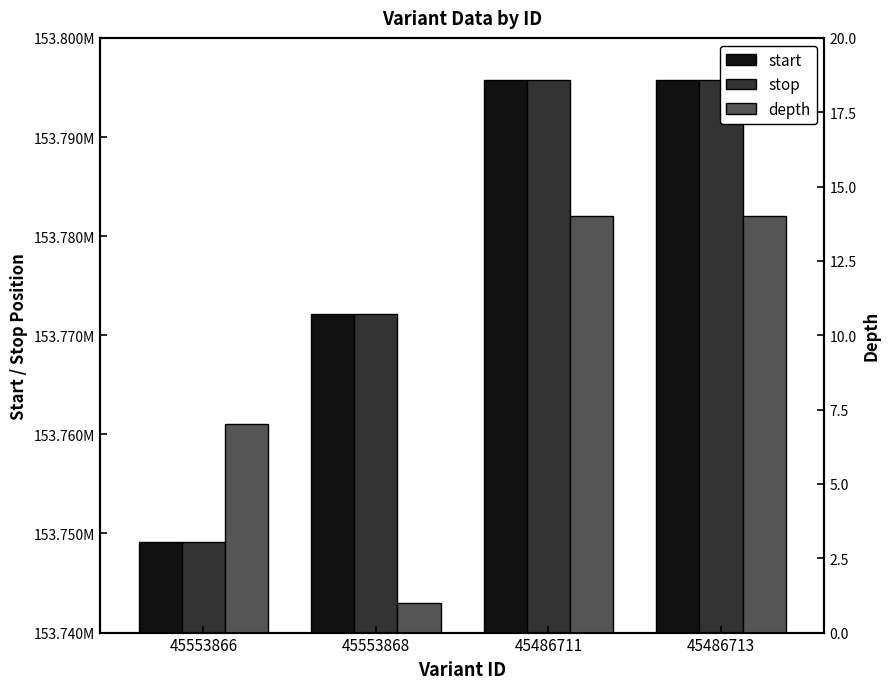

The value of depth at 45486713 is 14. True or false?

True